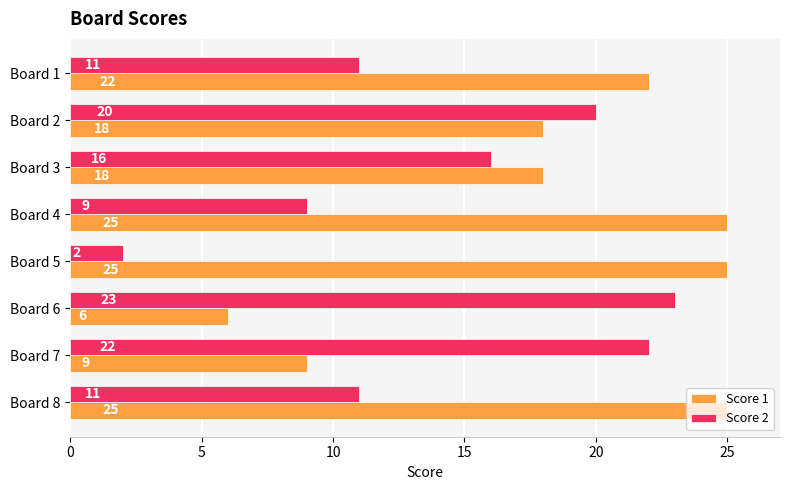

The value of Score 1 at Board 2 is 18. True or false?

True